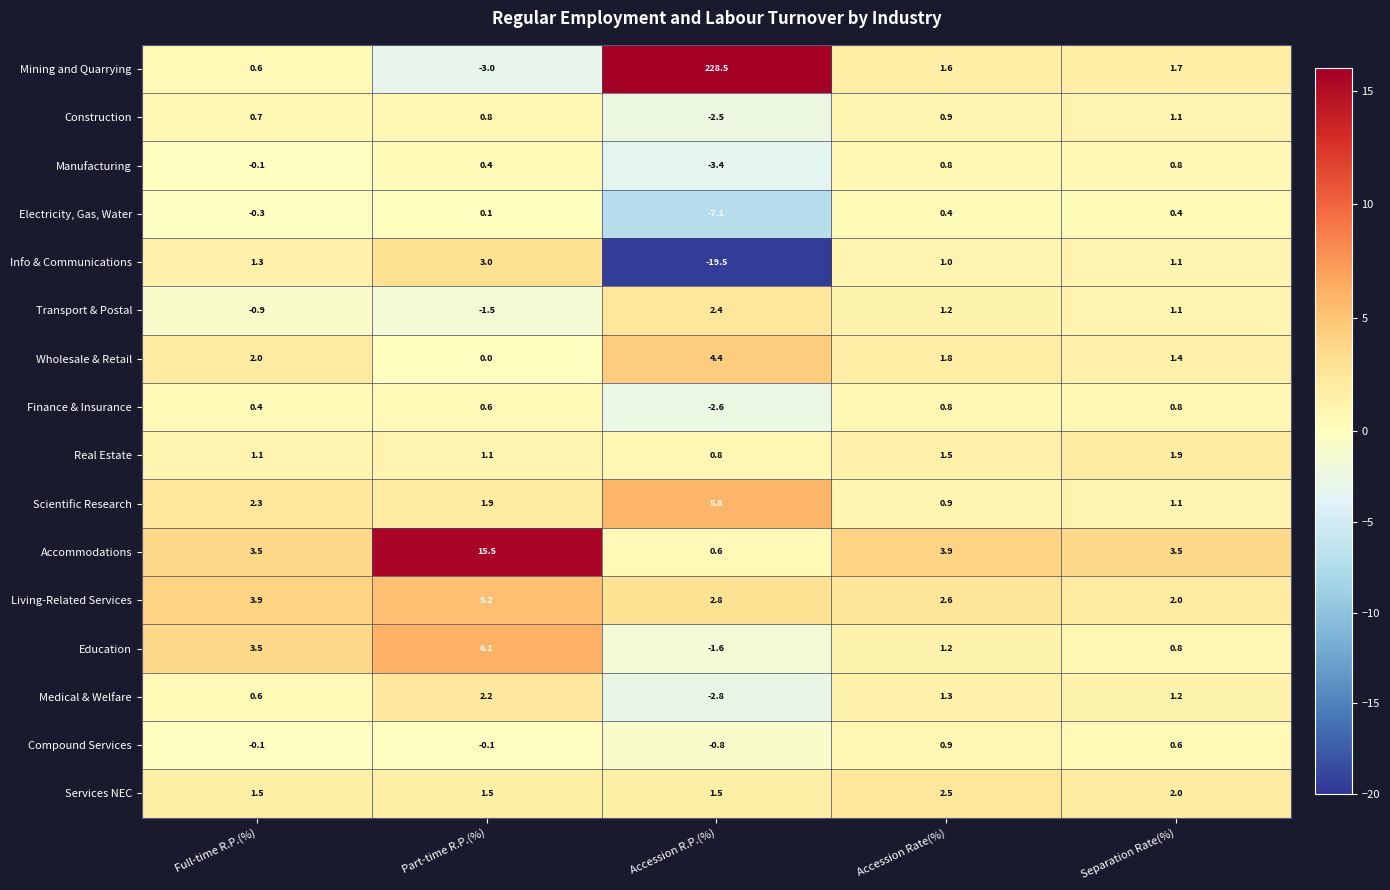

What is the difference between the highest and lowest values at Full-time R.P.(%)?

4.8